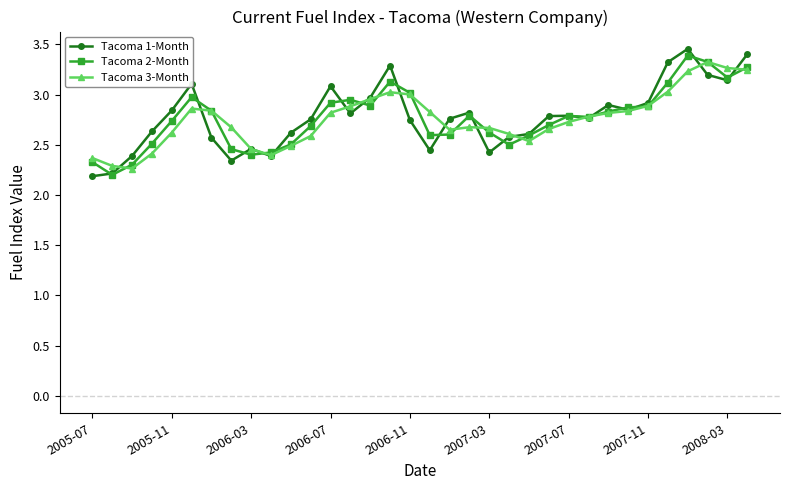

What is the highest value of the Tacoma 2-Month series?

3.4